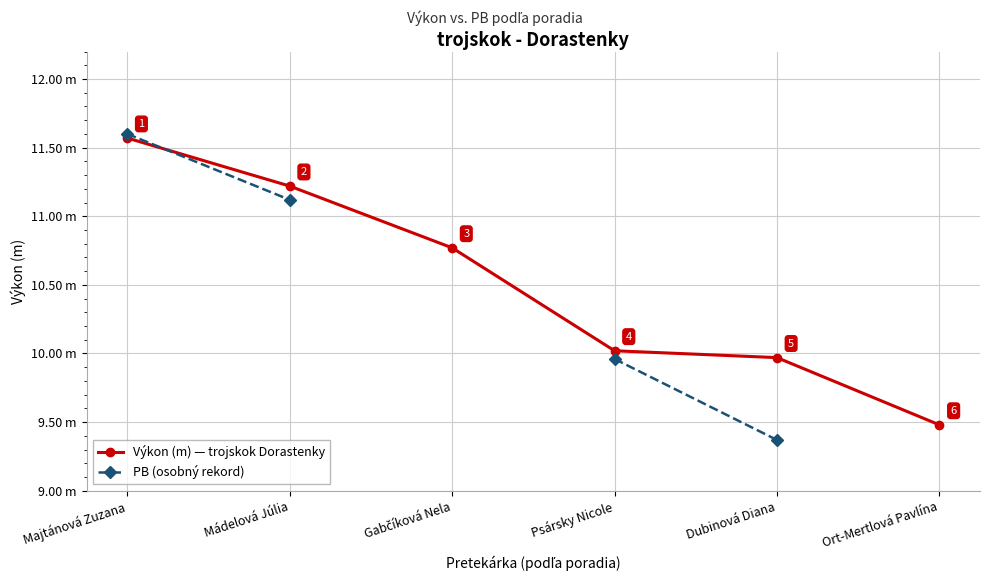

After their last crossing, which series has the higher values: PB (osobný rekord) or Výkon (m) — trojskok Dorastenky?

Výkon (m) — trojskok Dorastenky